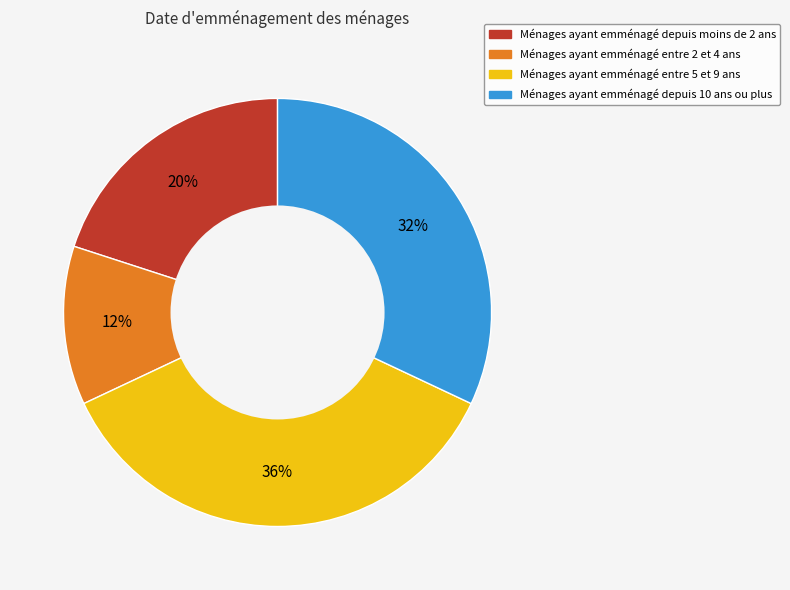

To the nearest percent, what is the average slice percentage?

25%